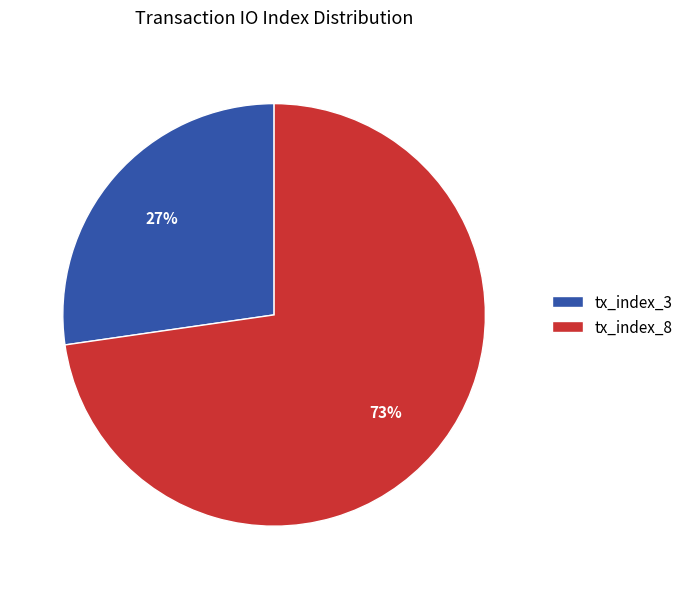

Between tx_index_8 and tx_index_3, which is larger?

tx_index_8